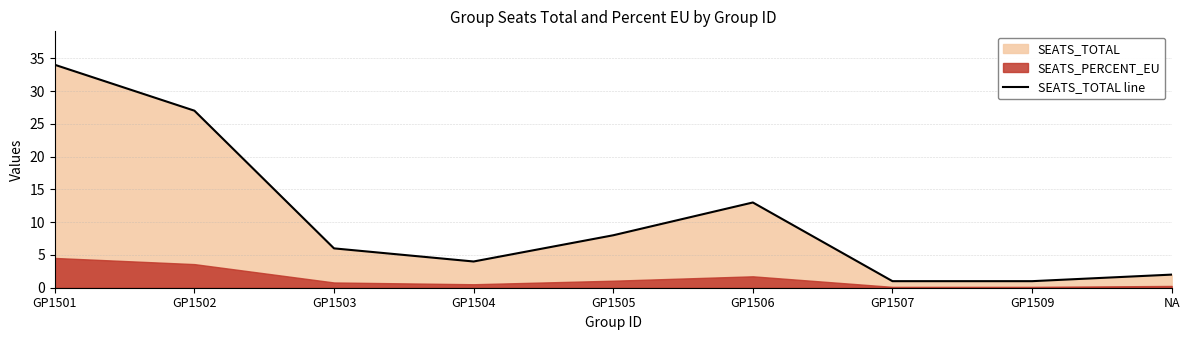

What is the value of the 9th point from the left?

2